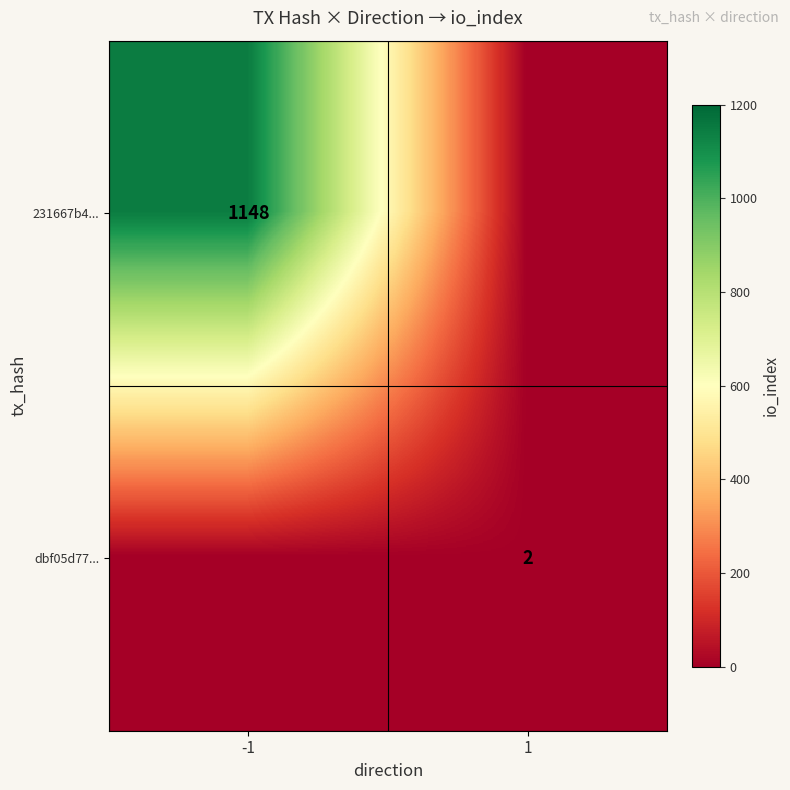

What is the maximum value shown in the chart?

1148